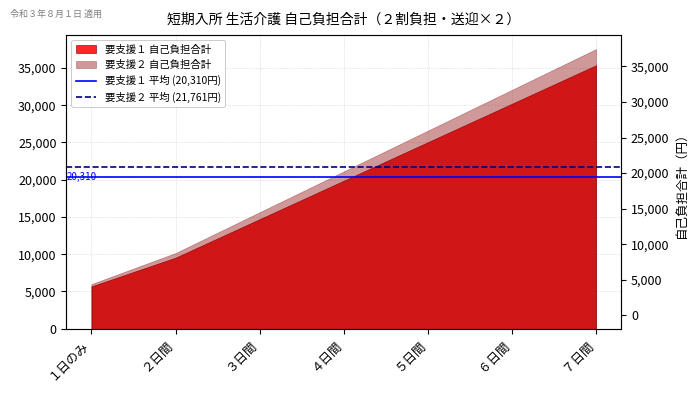

What position from the left is ２日間?

2